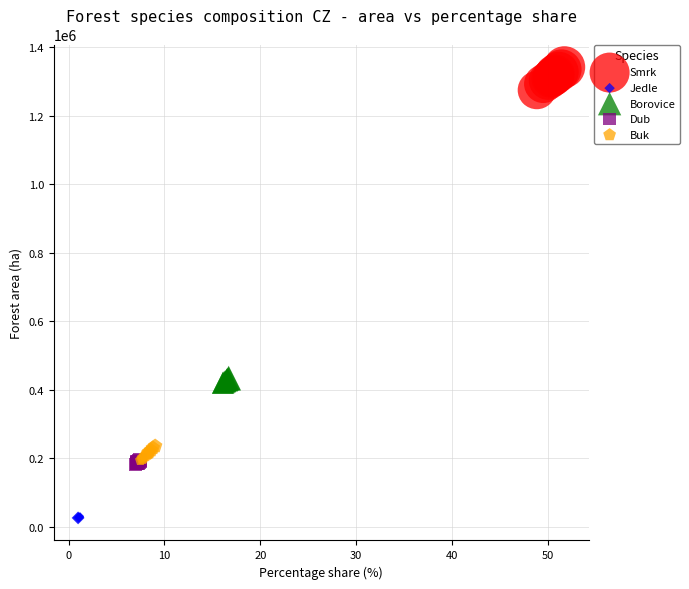

Which series contains the highest Y value?

Smrk